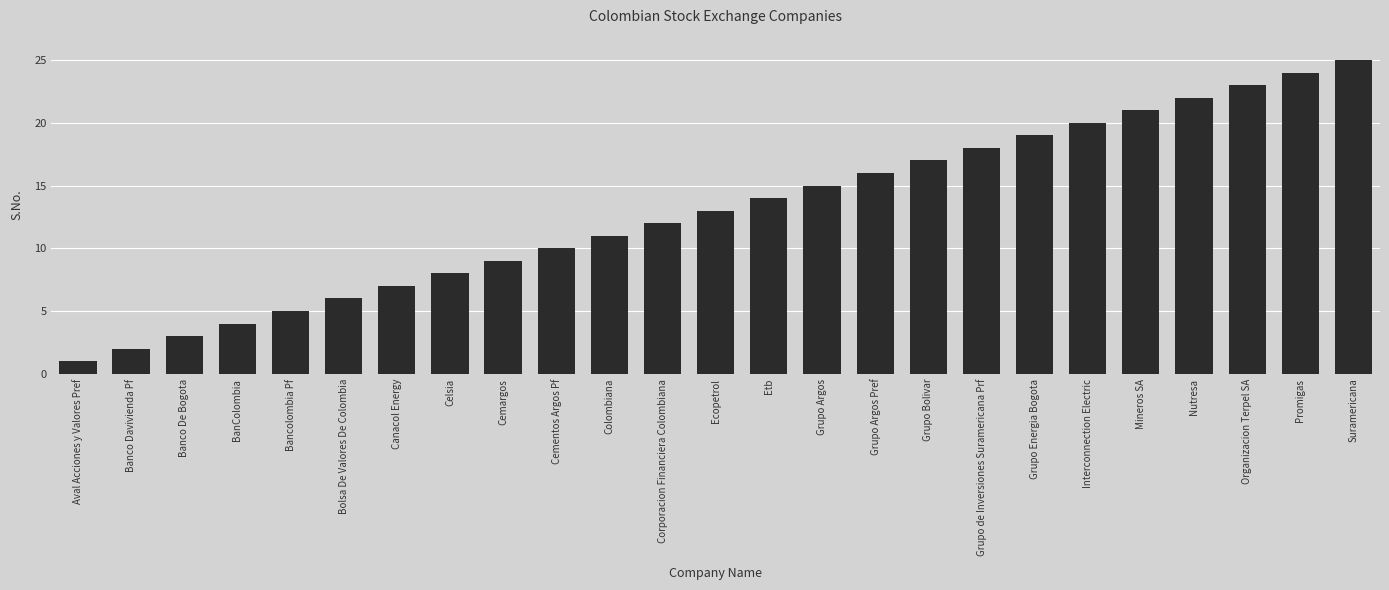

What is the label of the 11th bar from the left?

Colombiana